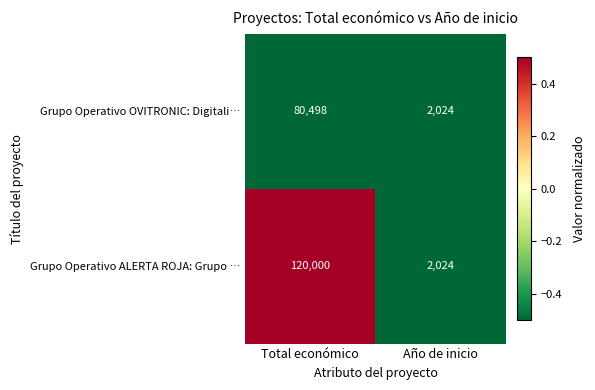

Which series has the largest range (max minus min)?

Grupo Operativo ALERTA ROJA: Grupo …